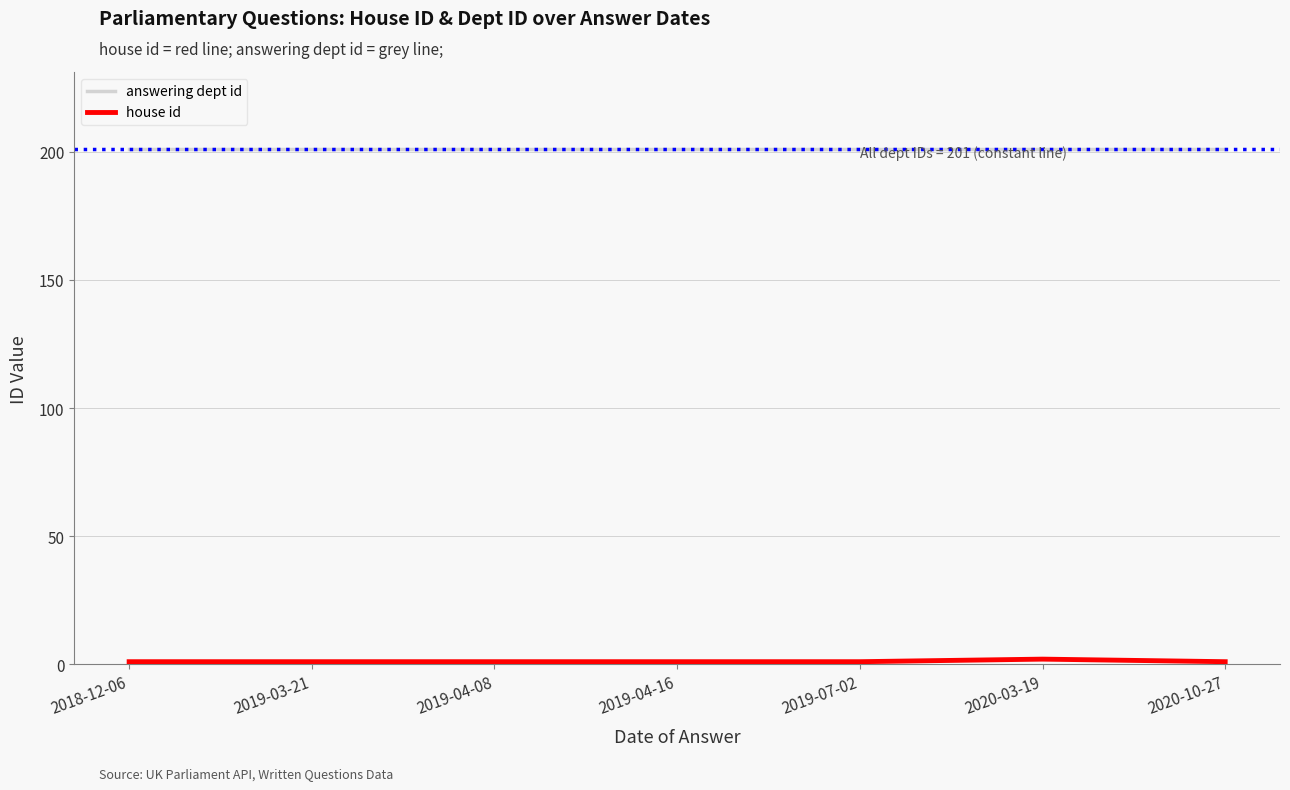

Does the chart have visible grid lines?

Yes